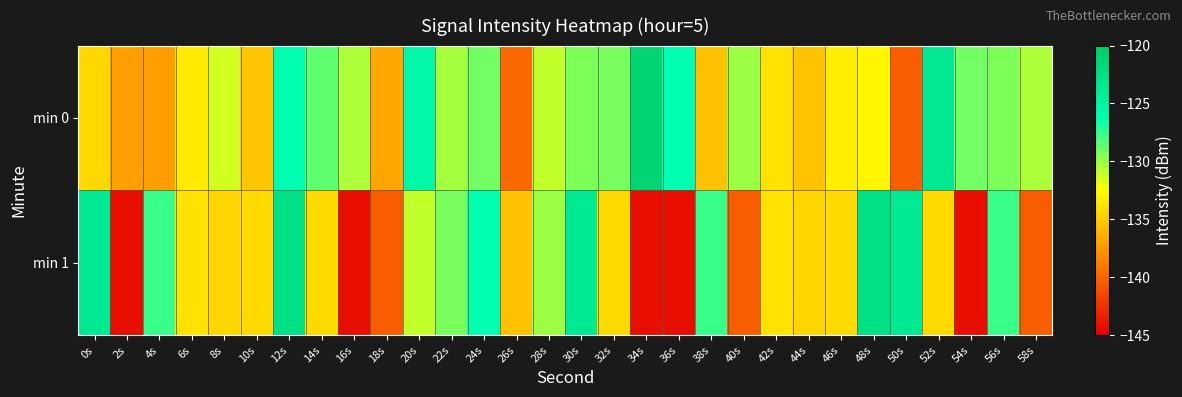

Which has a higher value, 18s or 12s?

12s